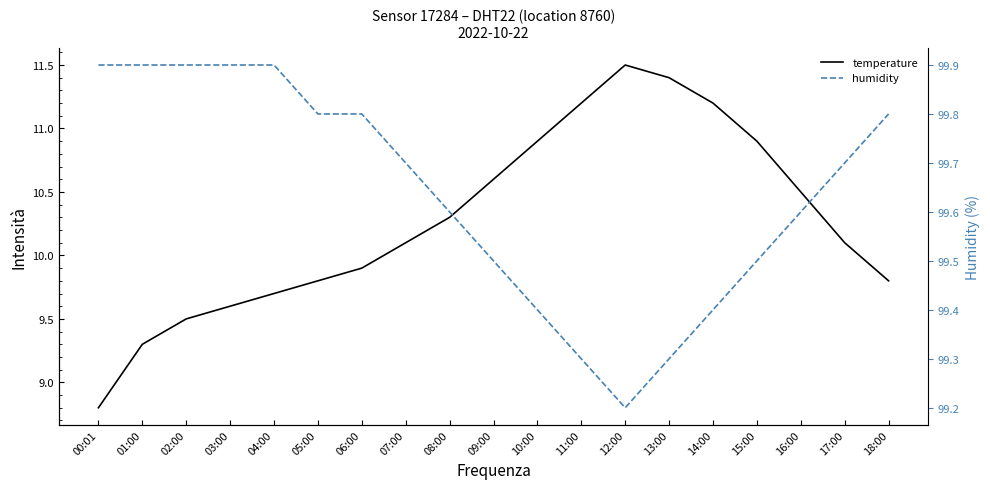

Rank the series at 12:00 from highest to lowest value.

humidity, temperature